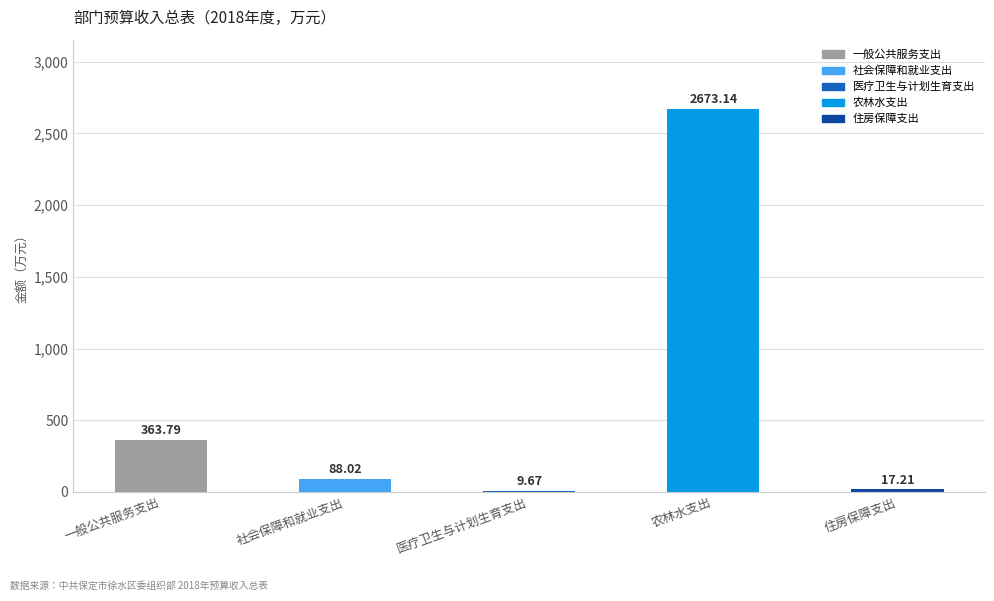

List the labels in order of value, smallest first.

医疗卫生与计划生育支出, 住房保障支出, 社会保障和就业支出, 一般公共服务支出, 农林水支出